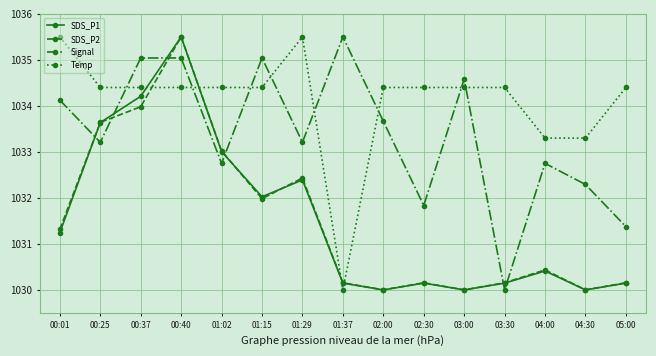

What is the label of the 7th point from the right?

02:00